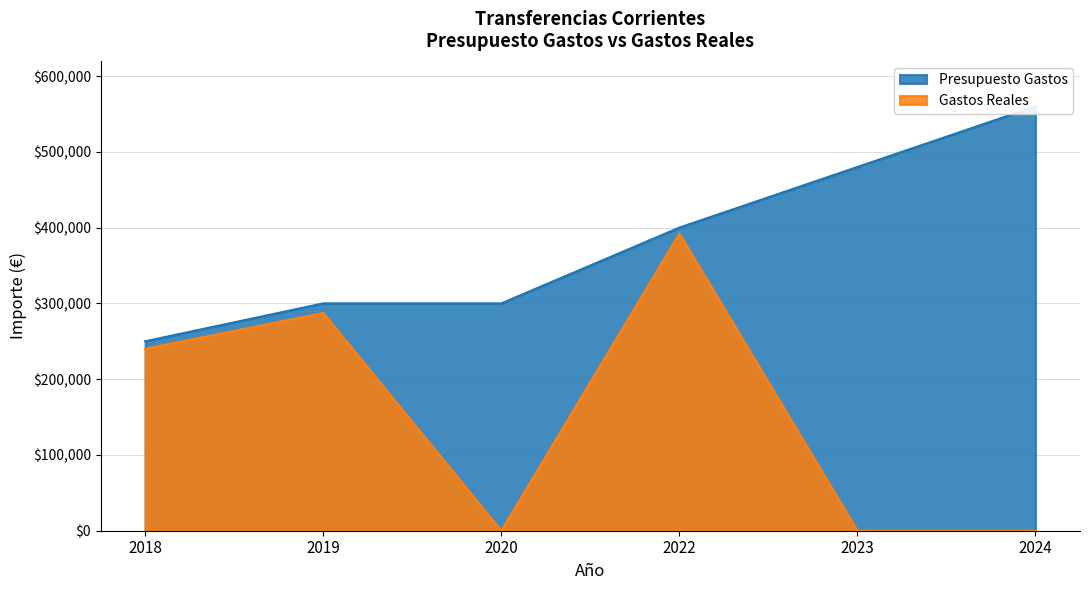

What are all the series names shown in the legend?

Presupuesto Gastos, Gastos Reales